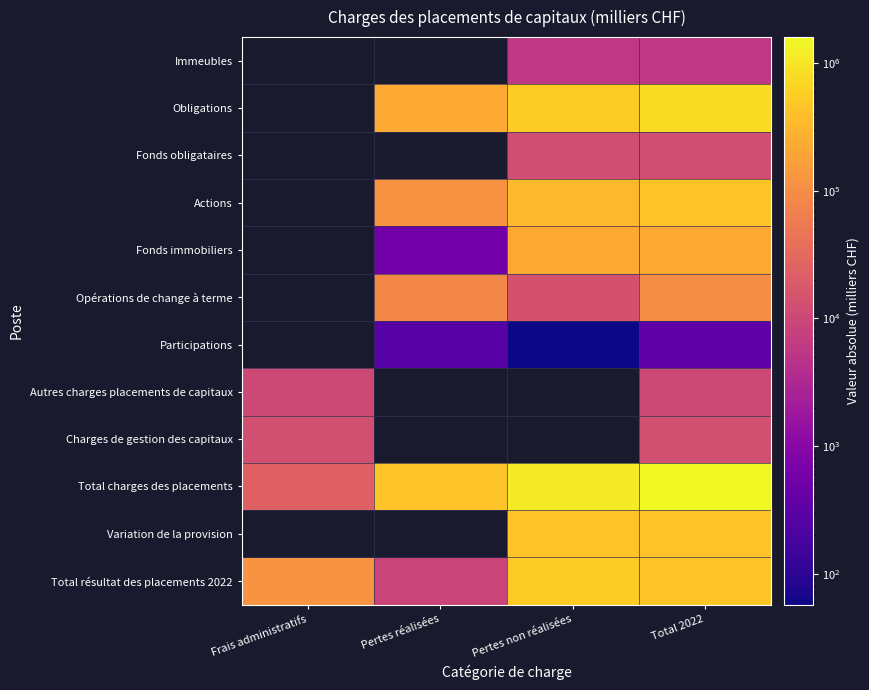

Count the number of categories in the chart.

4